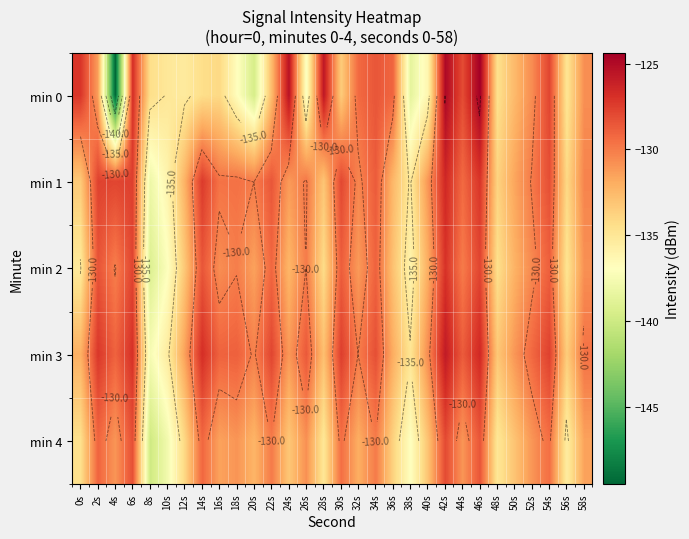

The min 0 series shows -214.7 at 18s. True or false?

False